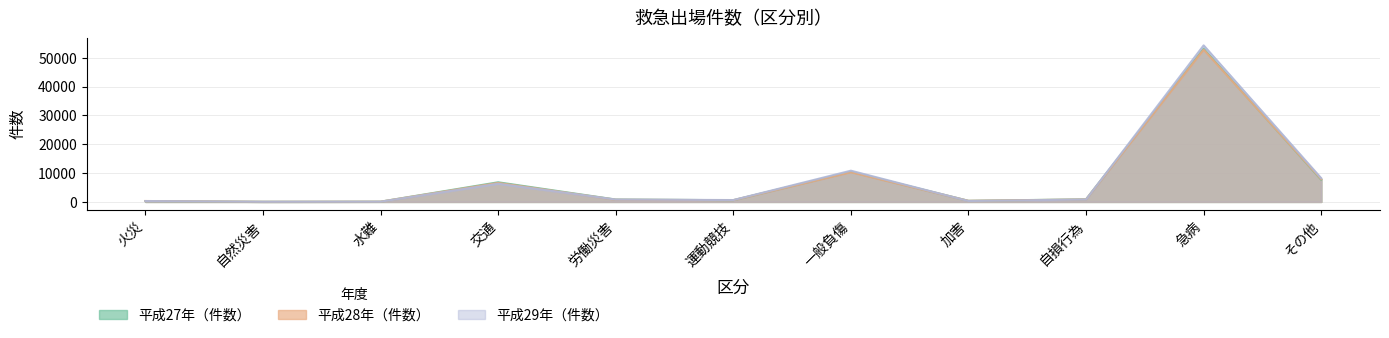

List the labels in order of 平成28年（件数） value, smallest first.

自然災害, 水難, 火災, 加害, 運動競技, 労働災害, 自損行為, 交通, その他, 一般負傷, 急病